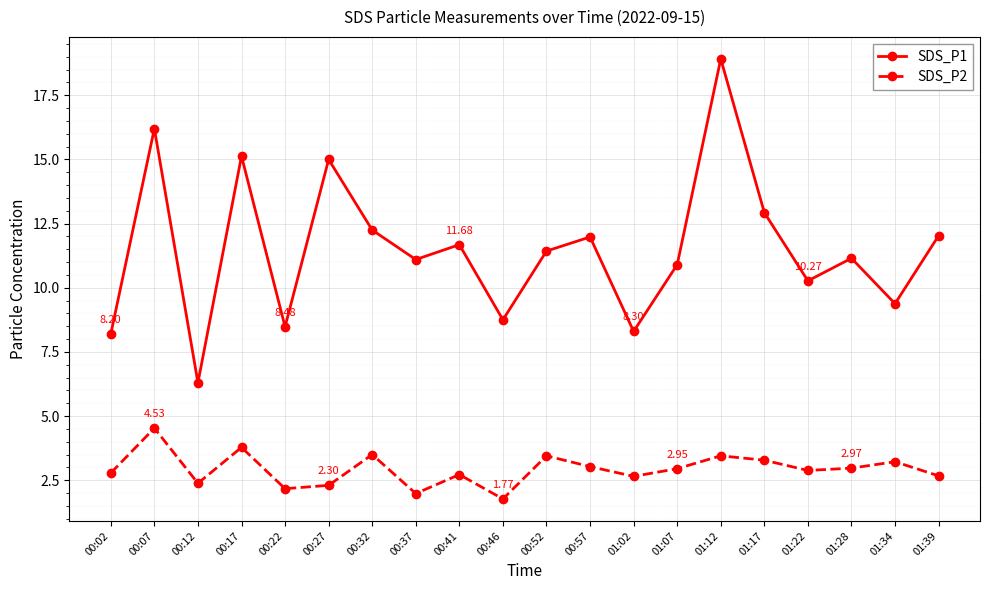

What is the difference between the second highest and second lowest values in the SDS_P1 series?

8.0